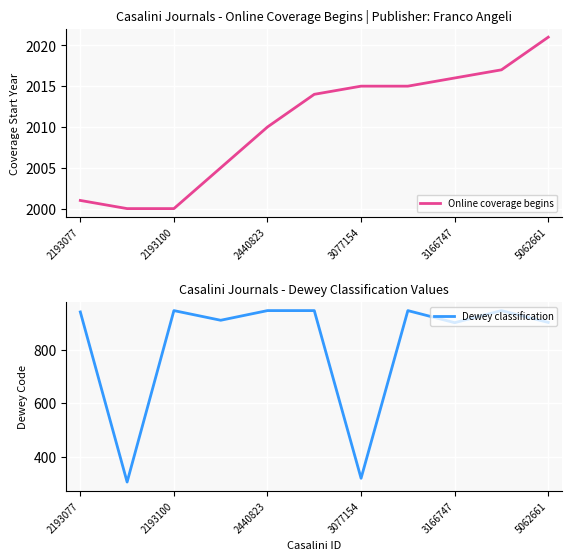

What is the highest value of the Online coverage begins series?

2021